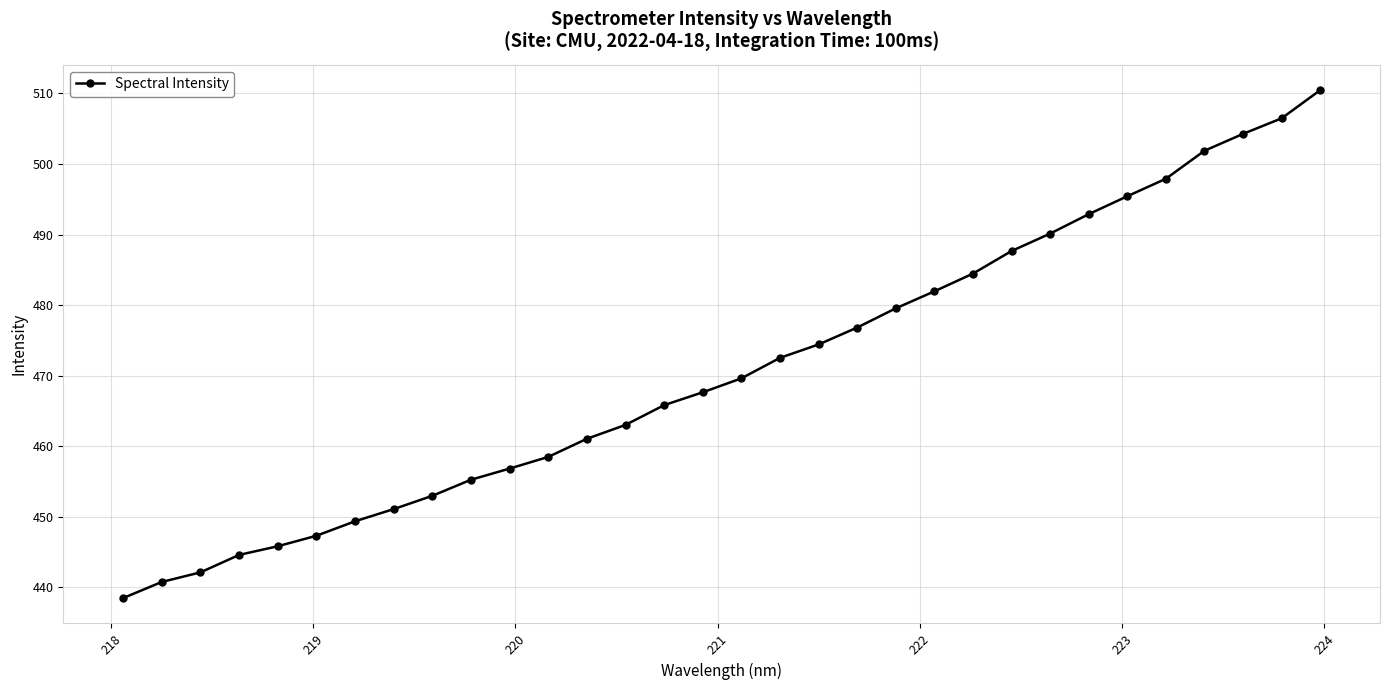

What is the minimum value shown in the chart?

438.5